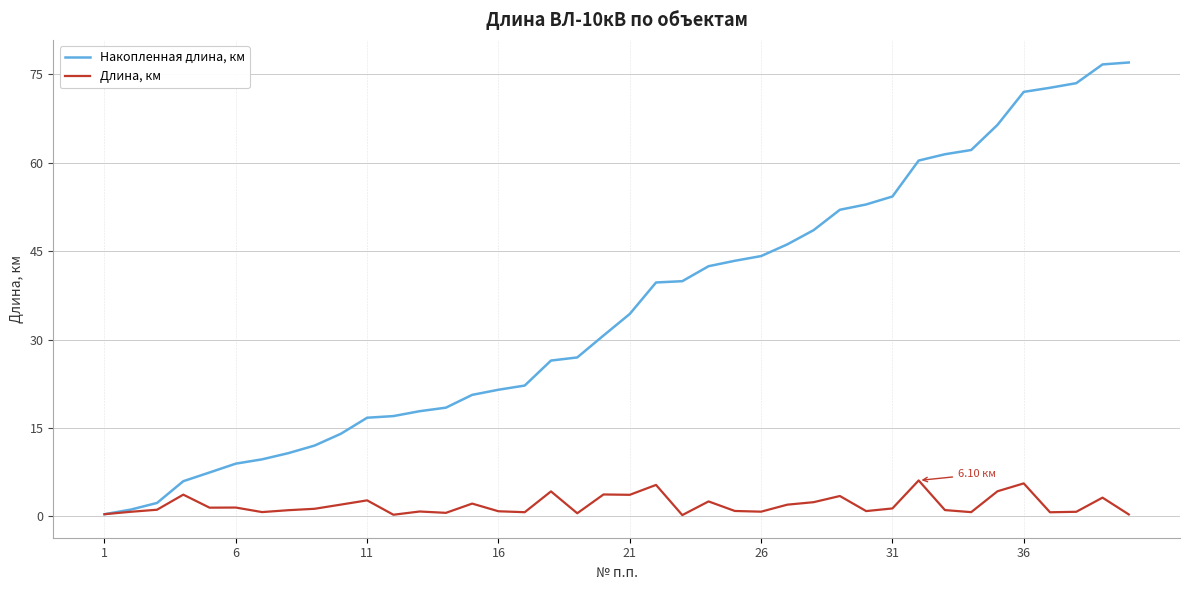

Which series has the largest range (max minus min)?

Накопленная длина, км